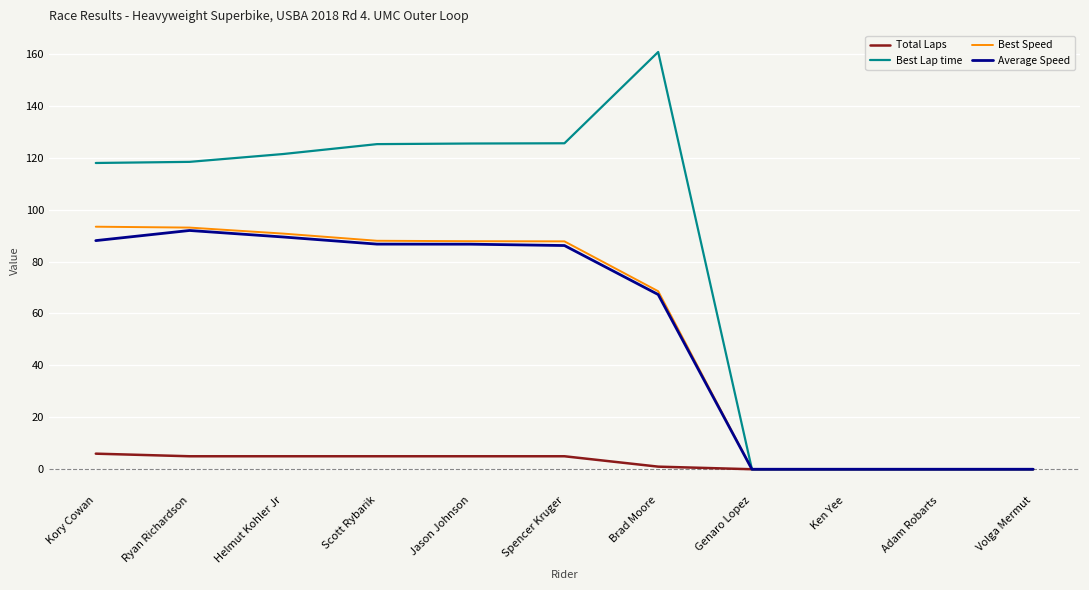

Is the value of Average Speed at Helmut Kohler Jr greater than the value of Total Laps at Ken Yee?

Yes